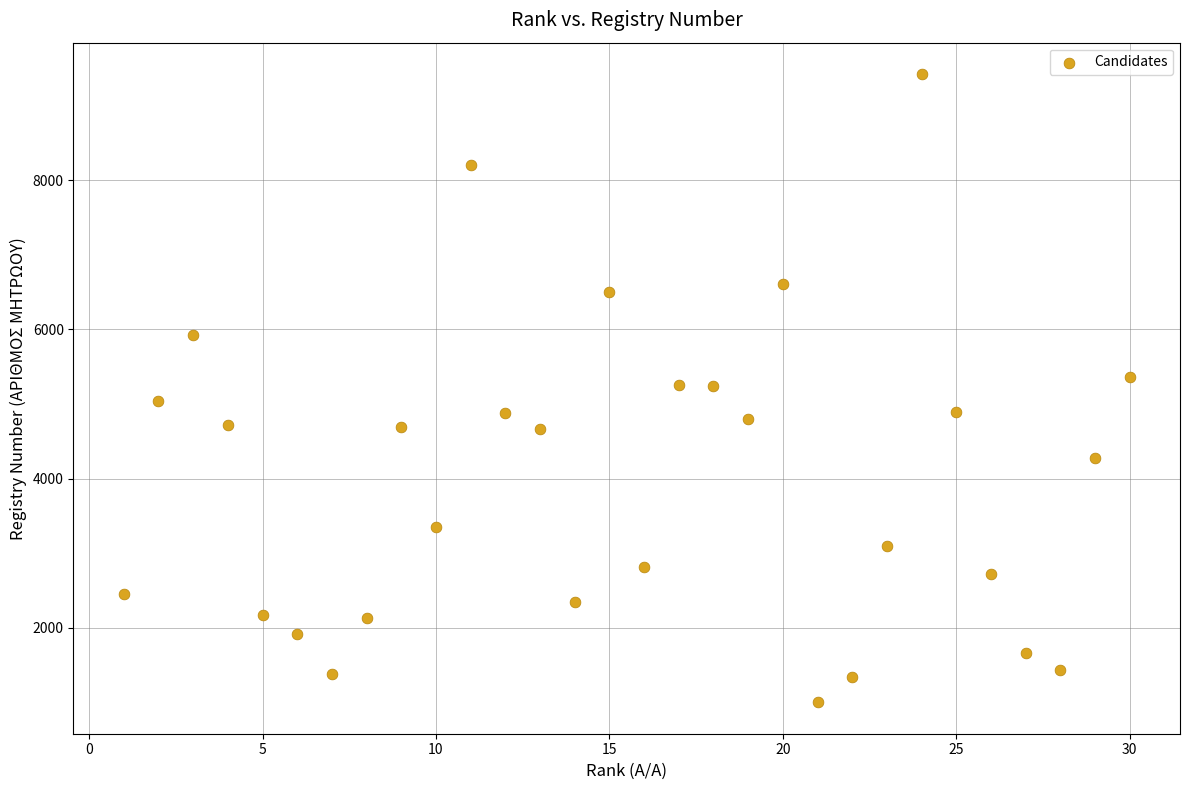

What is the range of X values (max minus min)?

29